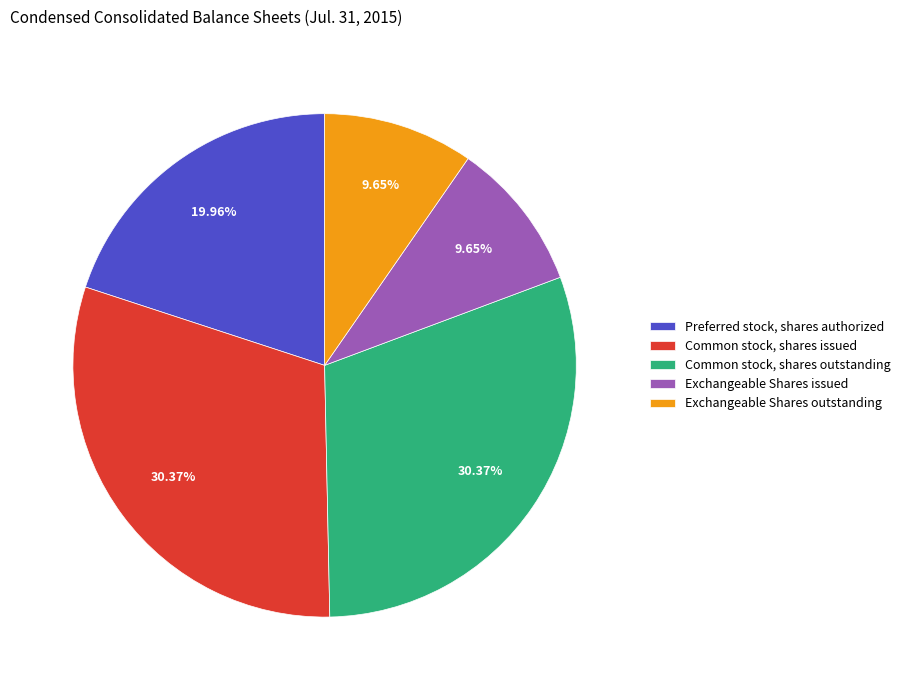

To the nearest percent, what is the difference between the Common stock, shares issued and Exchangeable Shares outstanding slice percentages?

21%